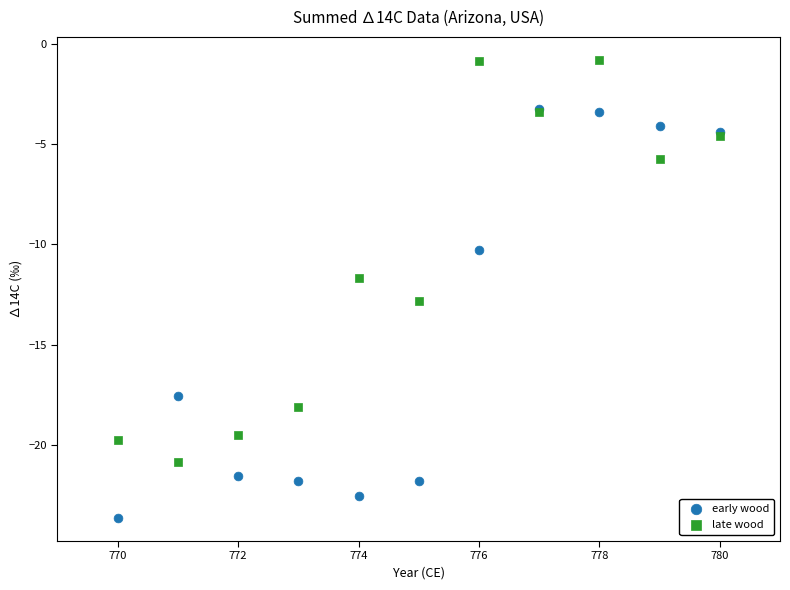

Which series has the widest spread of Y values?

early wood